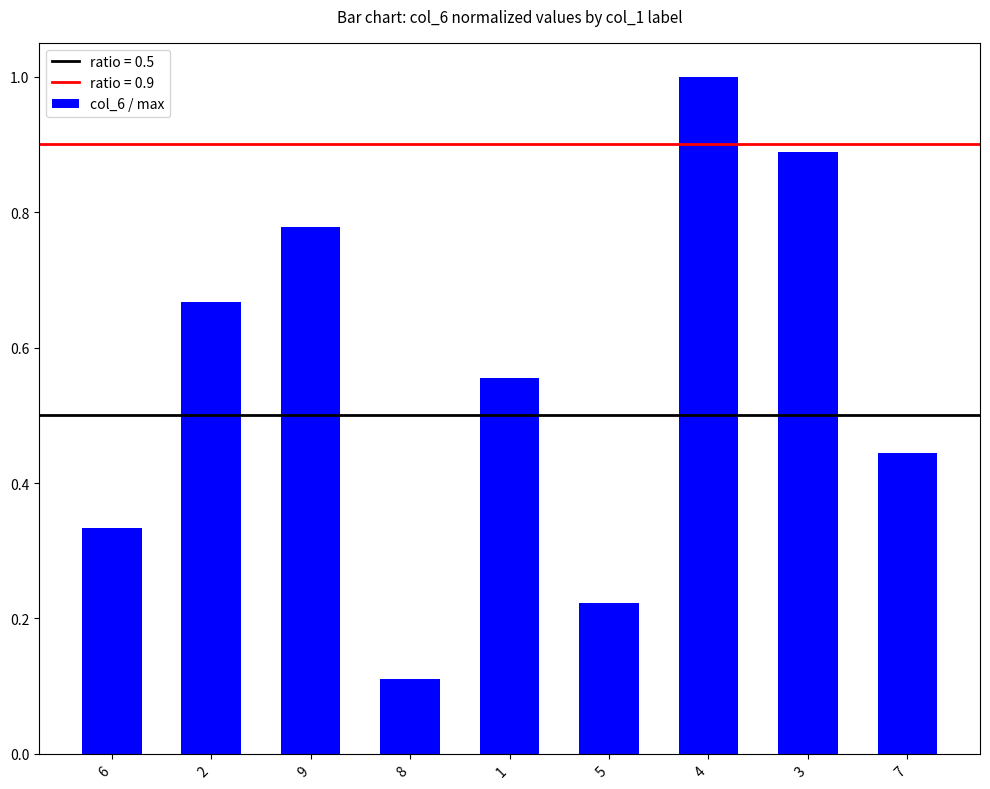

Which label corresponds to the largest value in the chart?

4